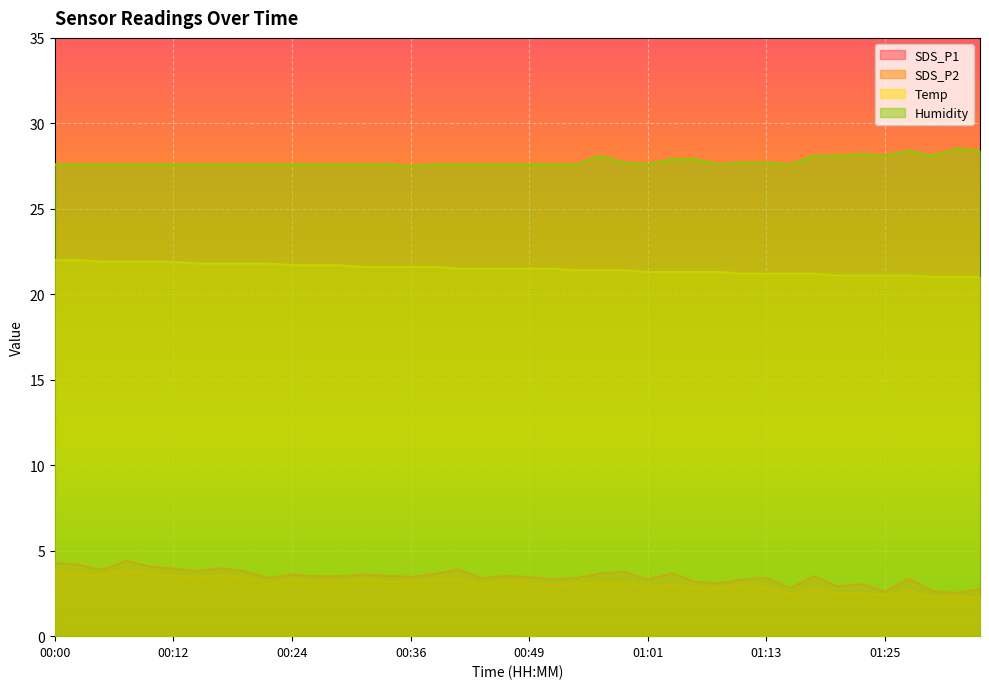

What is the difference between the highest and lowest values at 00:46?

24.4